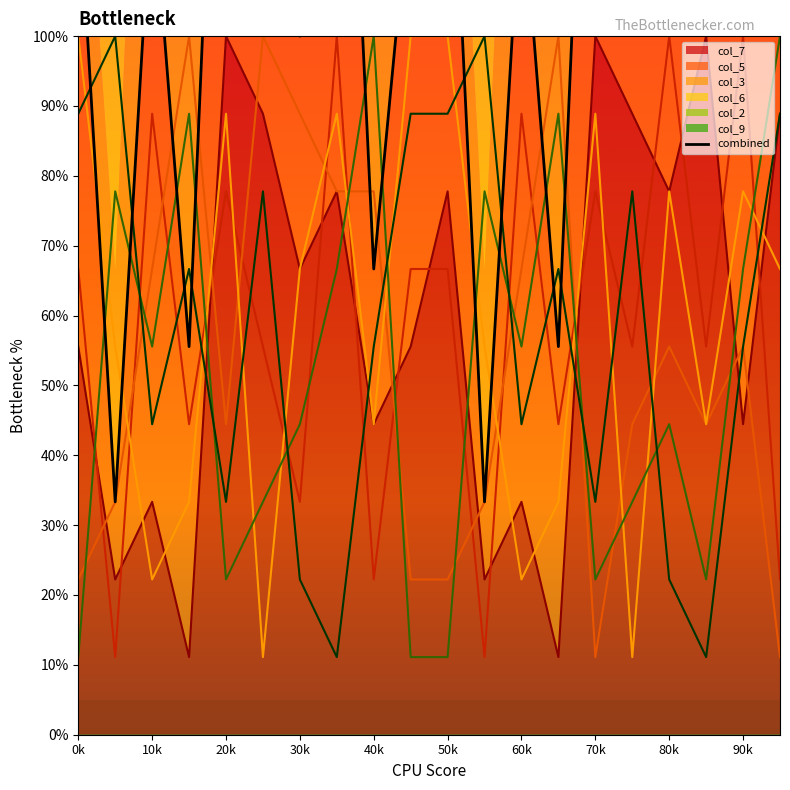

At which category does the data reach its first local peak?

10k